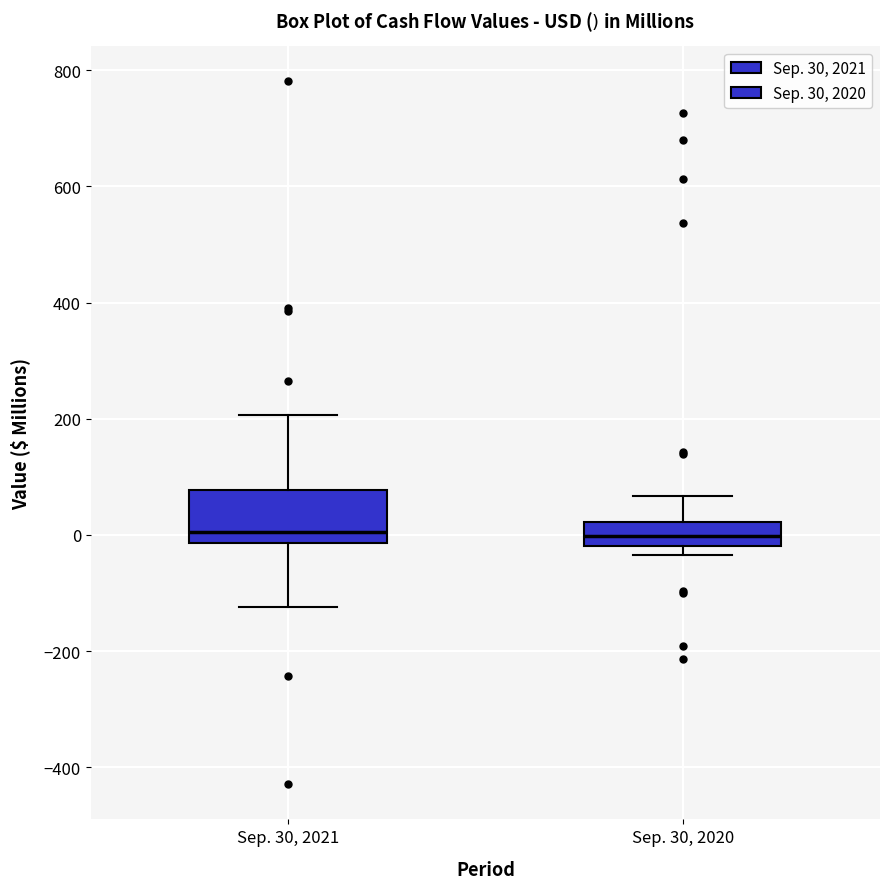

Reading left to right, read every box against the y-axis: the position of its median line, the range the box covers, and the ends of its whiskers. The values are not printed on the chart, so give them approximately, as read against the axis.

Sep. 30, 2021: median 0, box -20 to 80, whiskers -120 to 200
Sep. 30, 2020: median 0, box -20 to 20, whiskers -40 to 60